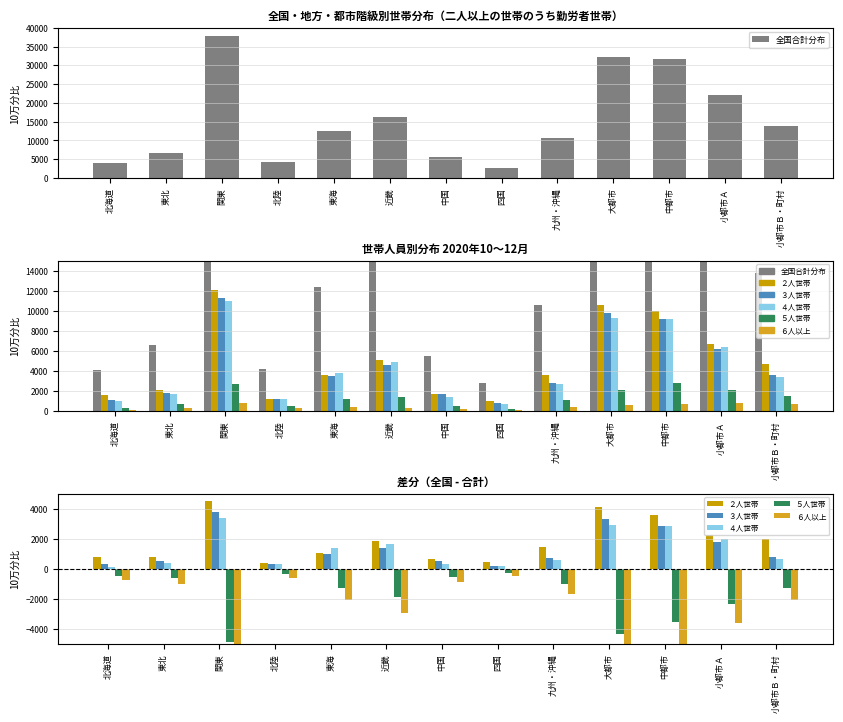

Which series changed the most between 四国 and 中都市?

全国合計分布